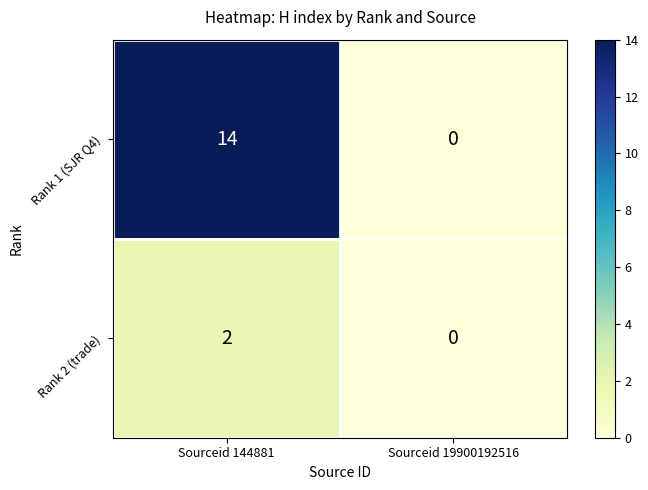

What is the difference between the maximum and minimum values in the Rank 1 (SJR Q4) series?

14